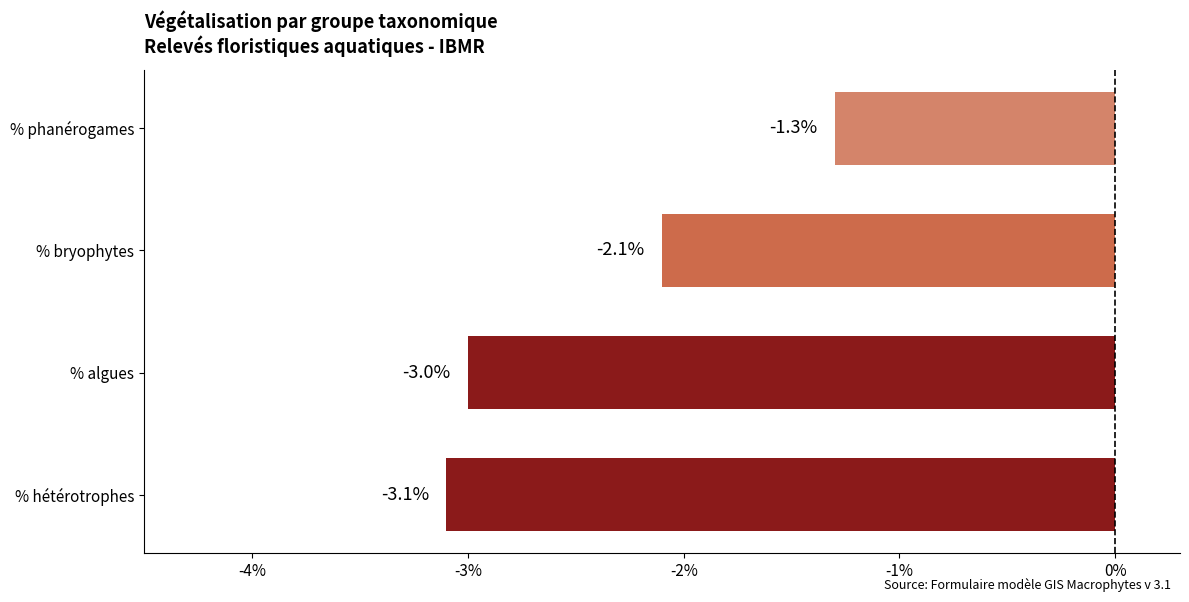

Which has a higher value, % bryophytes or % hétérotrophes?

% bryophytes